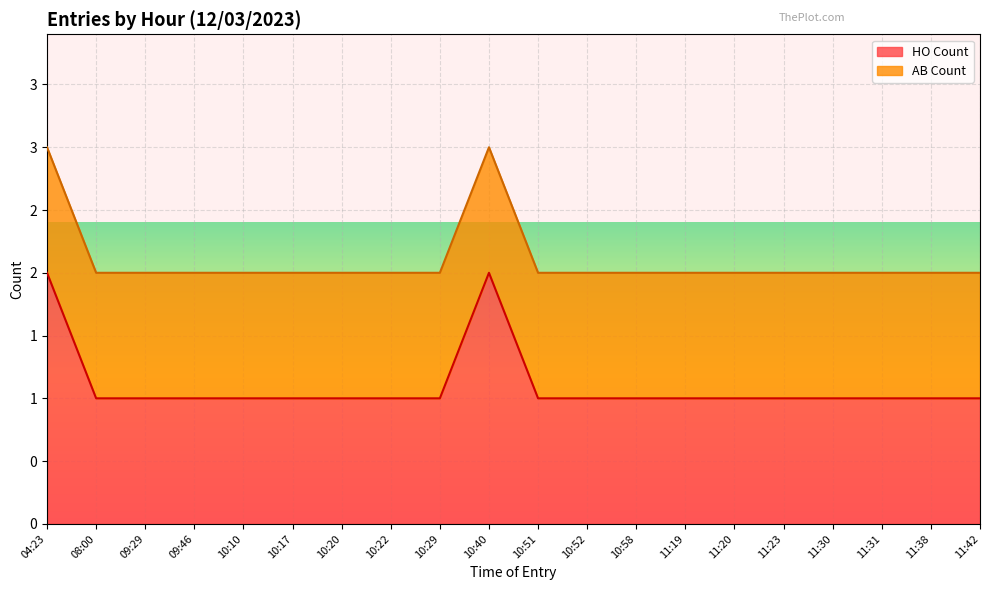

Does the chart display data point markers on the line(s)?

No